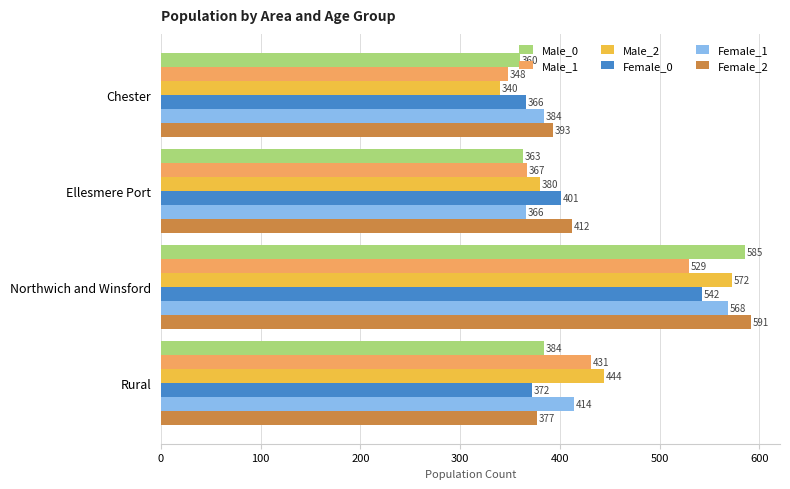

The Female_0 series shows 366 at Chester. True or false?

True